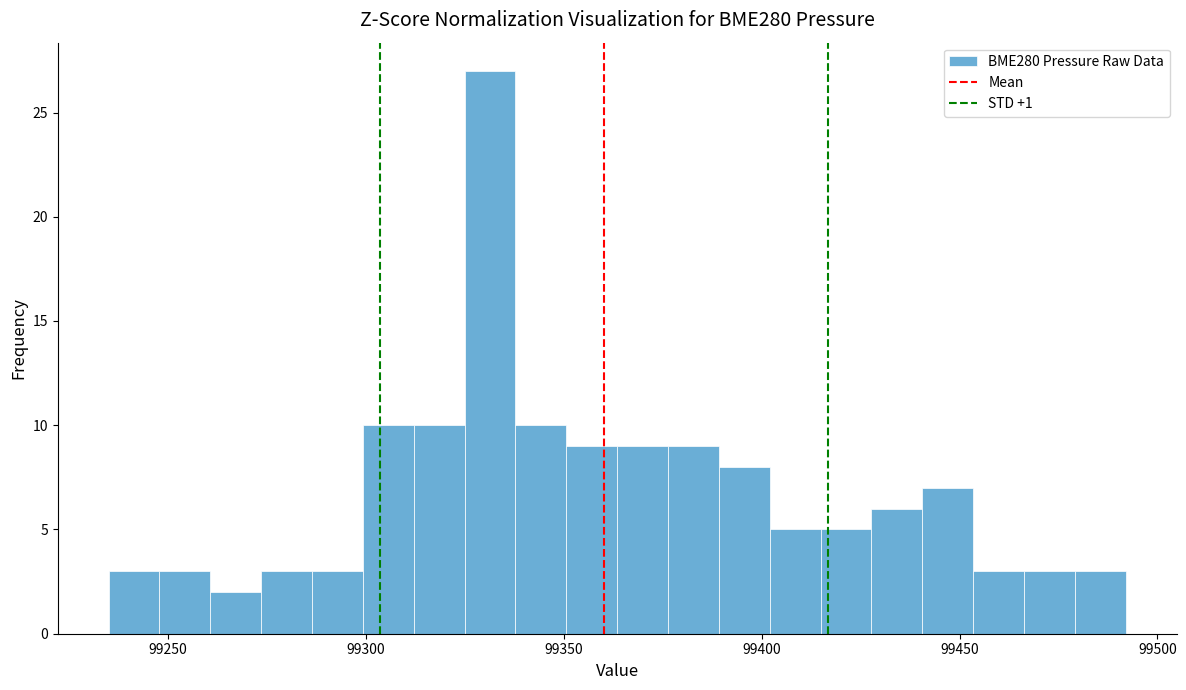

Around what value on the x-axis is the tallest bar? Give the approximate position of its centre, as read against the axis.

99330